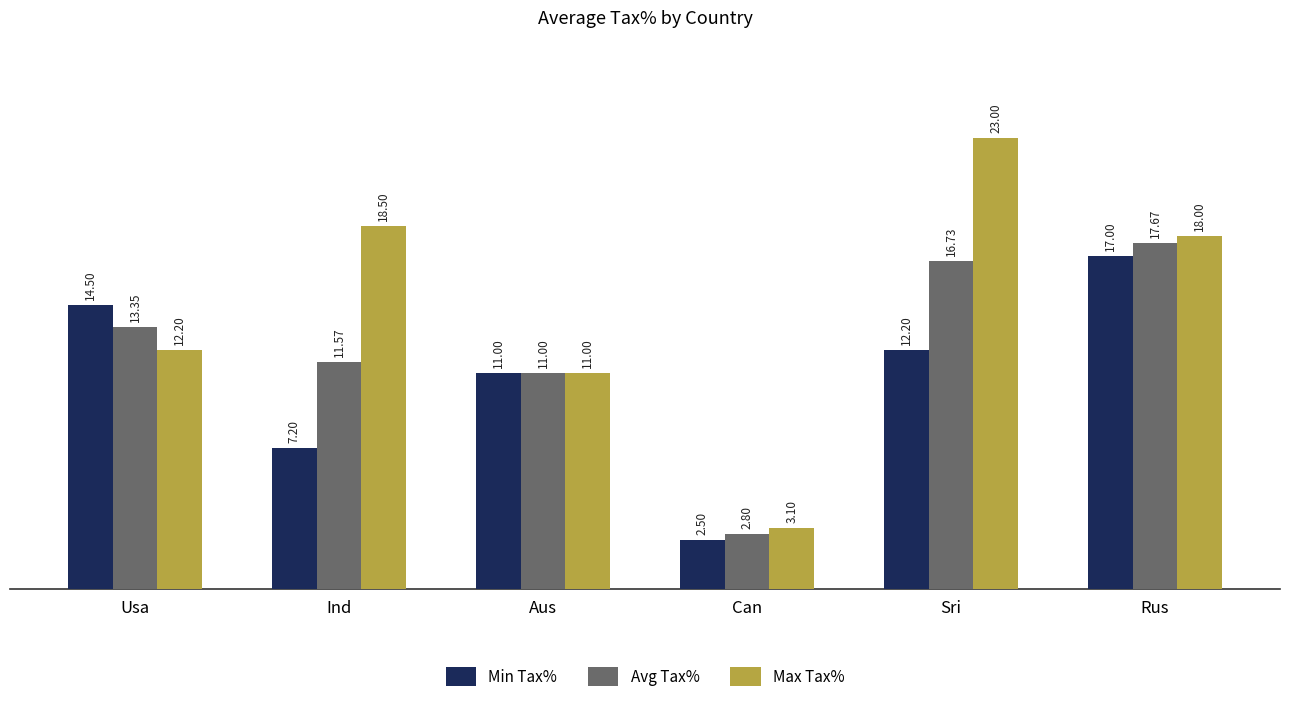

What is the minimum value shown in the chart?

2.5